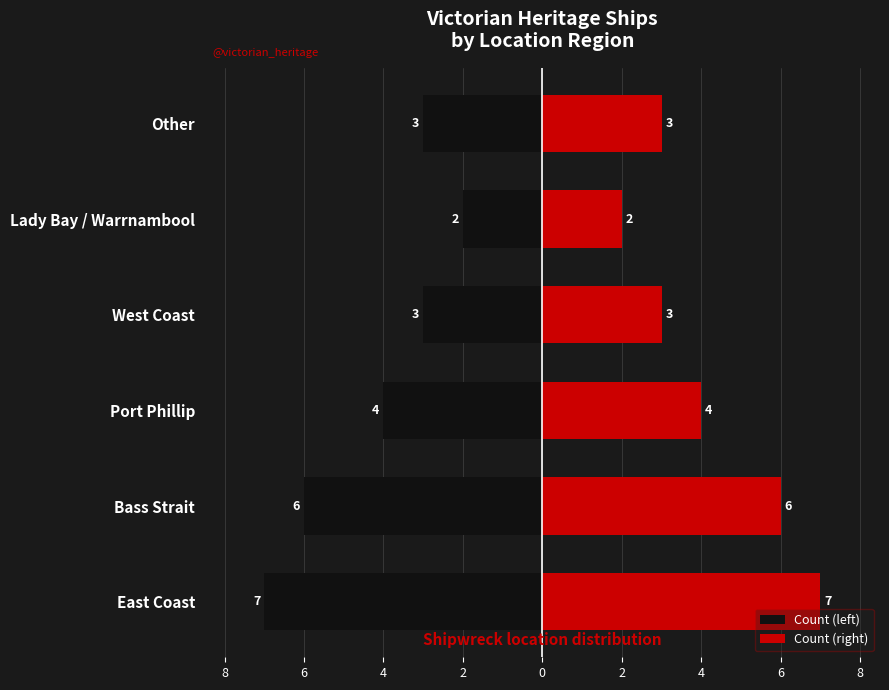

List the series in order of their peak value, highest first.

Count (right), Count (left)